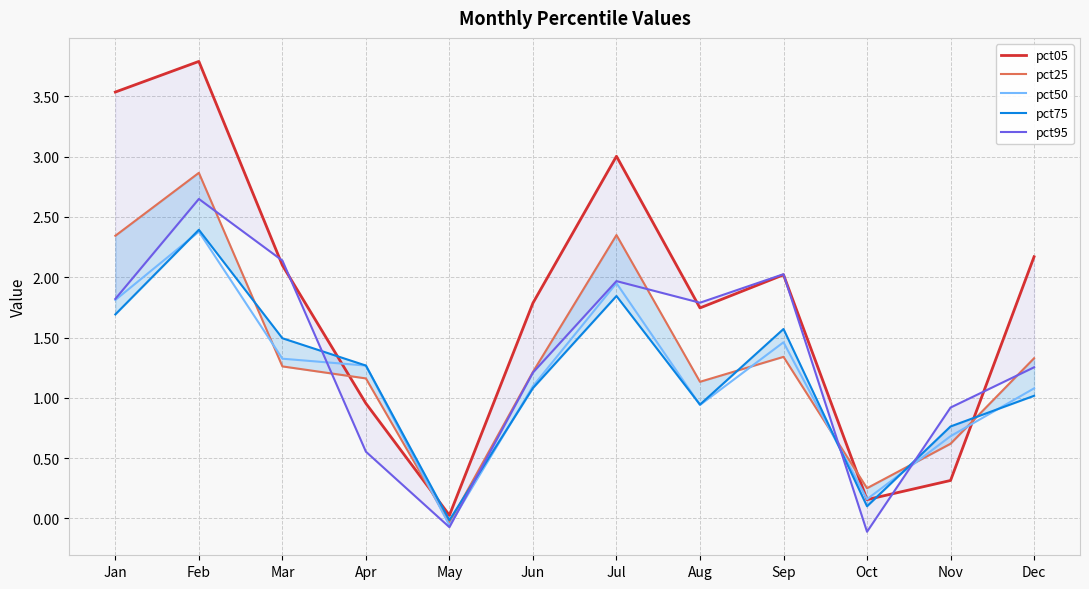

The value of pct50 at Jan is 2.8. True or false?

False